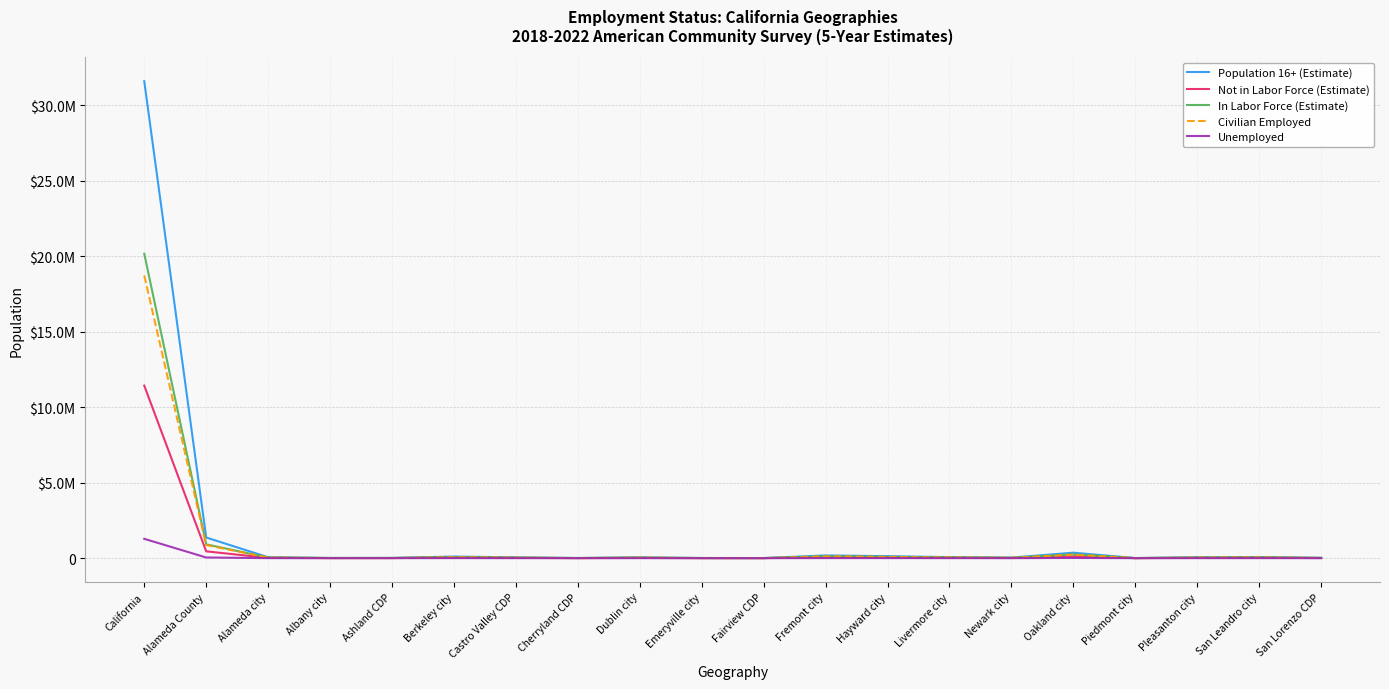

Rank the series by their maximum value, from highest to lowest.

Population 16+ (Estimate), In Labor Force (Estimate), Civilian Employed, Not in Labor Force (Estimate), Unemployed